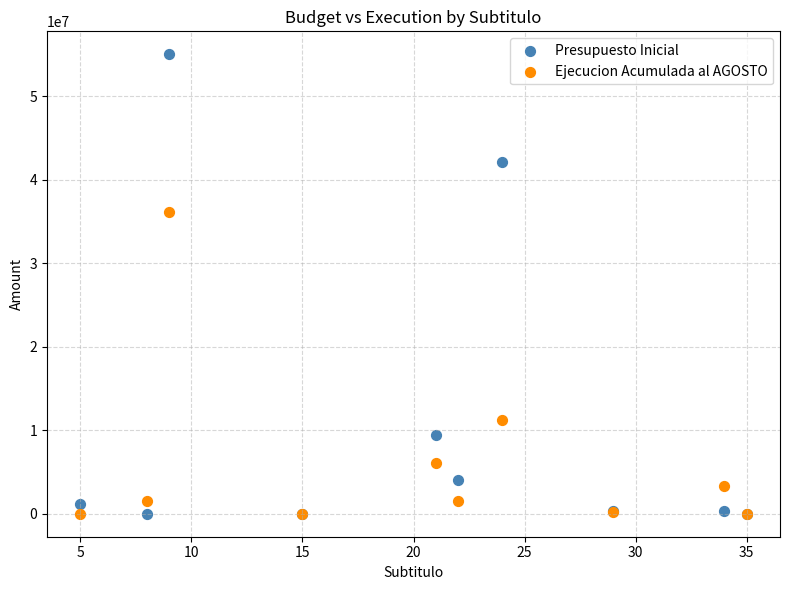

In the Ejecucion Acumulada al AGOSTO series, what Y value is closest to 18078161?

11206963